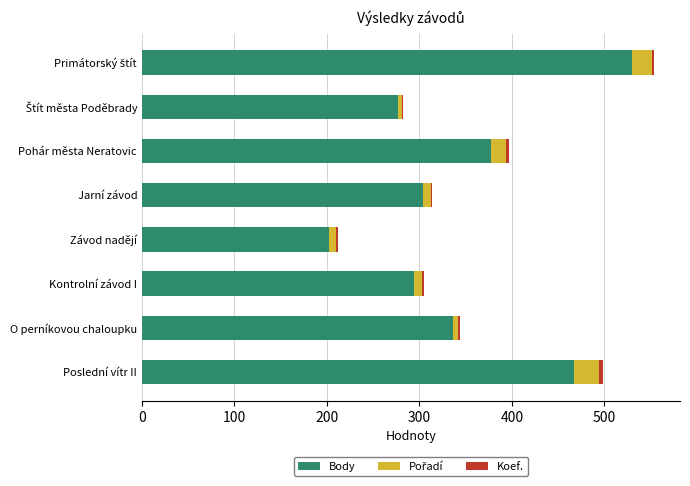

The value of Body at Poslední vítr II is 467. True or false?

True